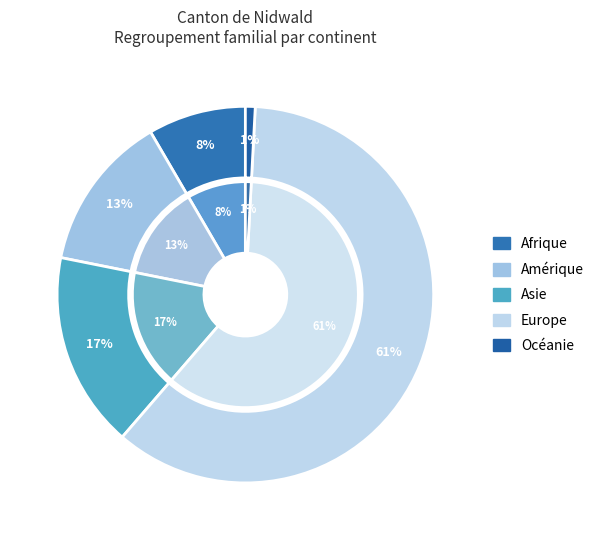

Count the number of slices in the pie.

5